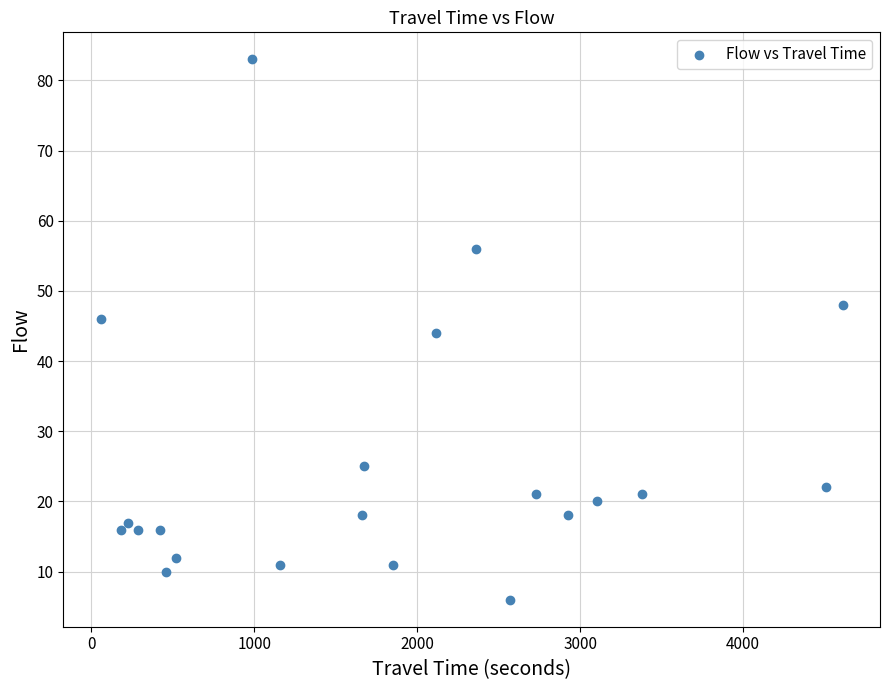

What is the range of Y values (max minus min)?

77